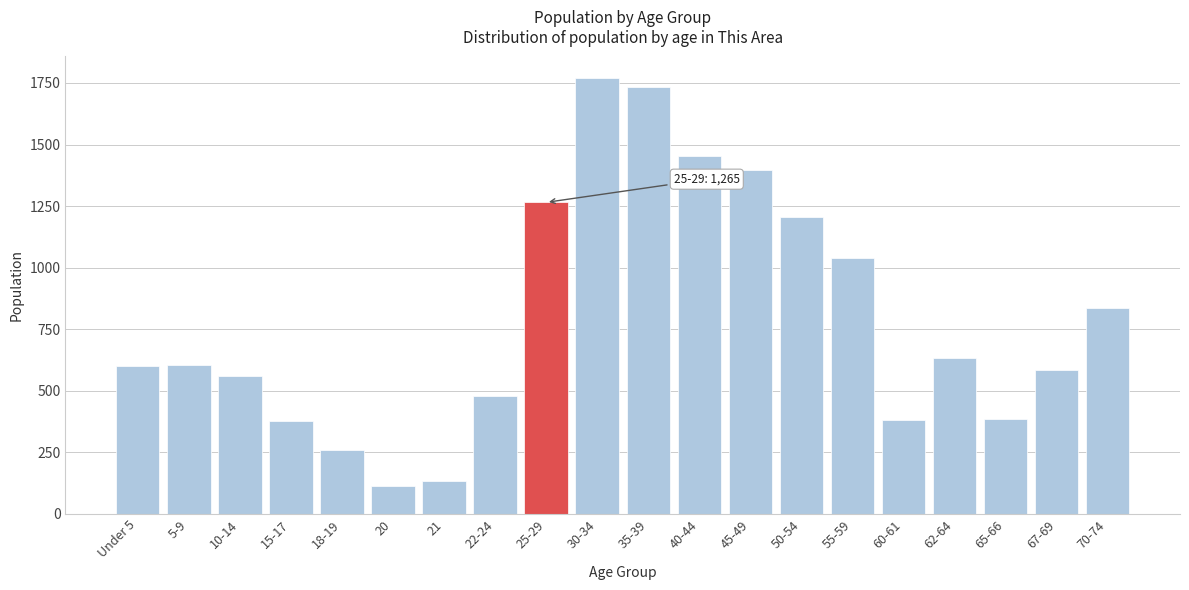

Approximately how many times larger is the value at 40-44 compared to 35-39?

0.8